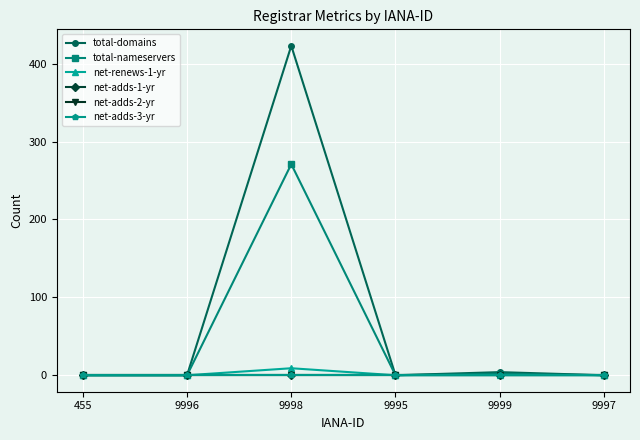

Reading left to right, transcribe all the data shown in this chart.

total-domains: 455=0	9996=0	9998=423	9995=0	9999=4	9997=0
total-nameservers: 455=0	9996=0	9998=271	9995=0	9999=2	9997=0
net-renews-1-yr: 455=0	9996=0	9998=9	9995=0	9999=0	9997=0
net-adds-1-yr: 455=0	9996=0	9998=0	9995=0	9999=0	9997=0
net-adds-2-yr: 455=0	9996=0	9998=0	9995=0	9999=0	9997=0
net-adds-3-yr: 455=0	9996=0	9998=0	9995=0	9999=0	9997=0